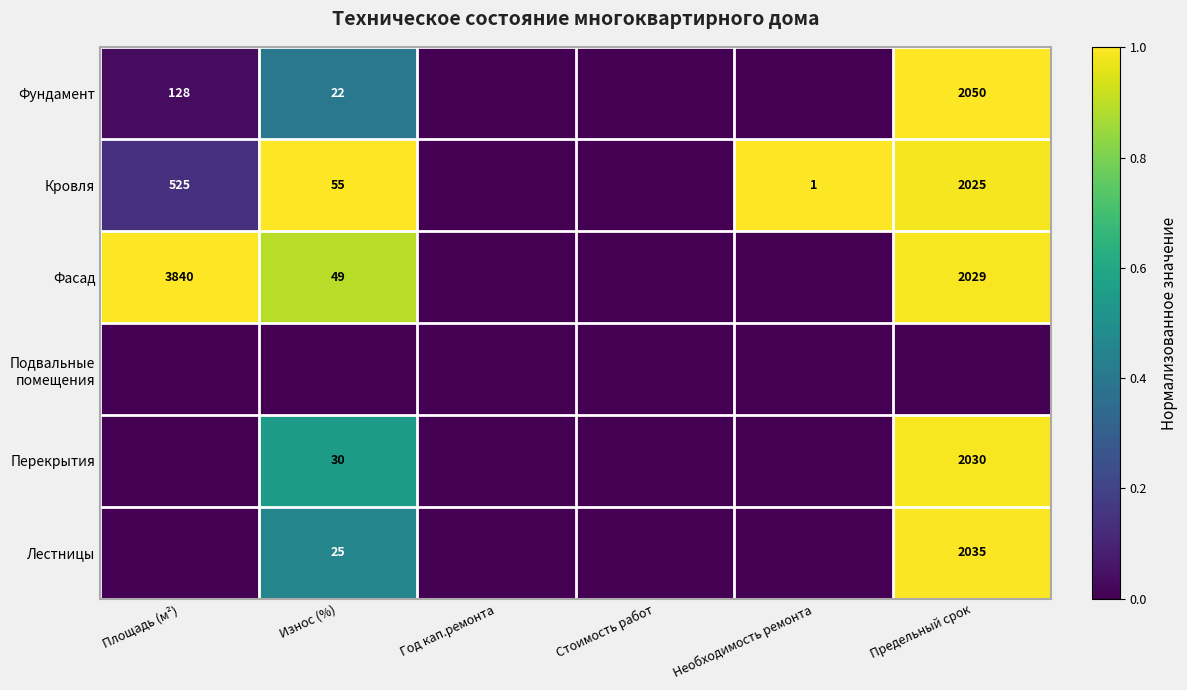

How many series are shown in this chart?

6